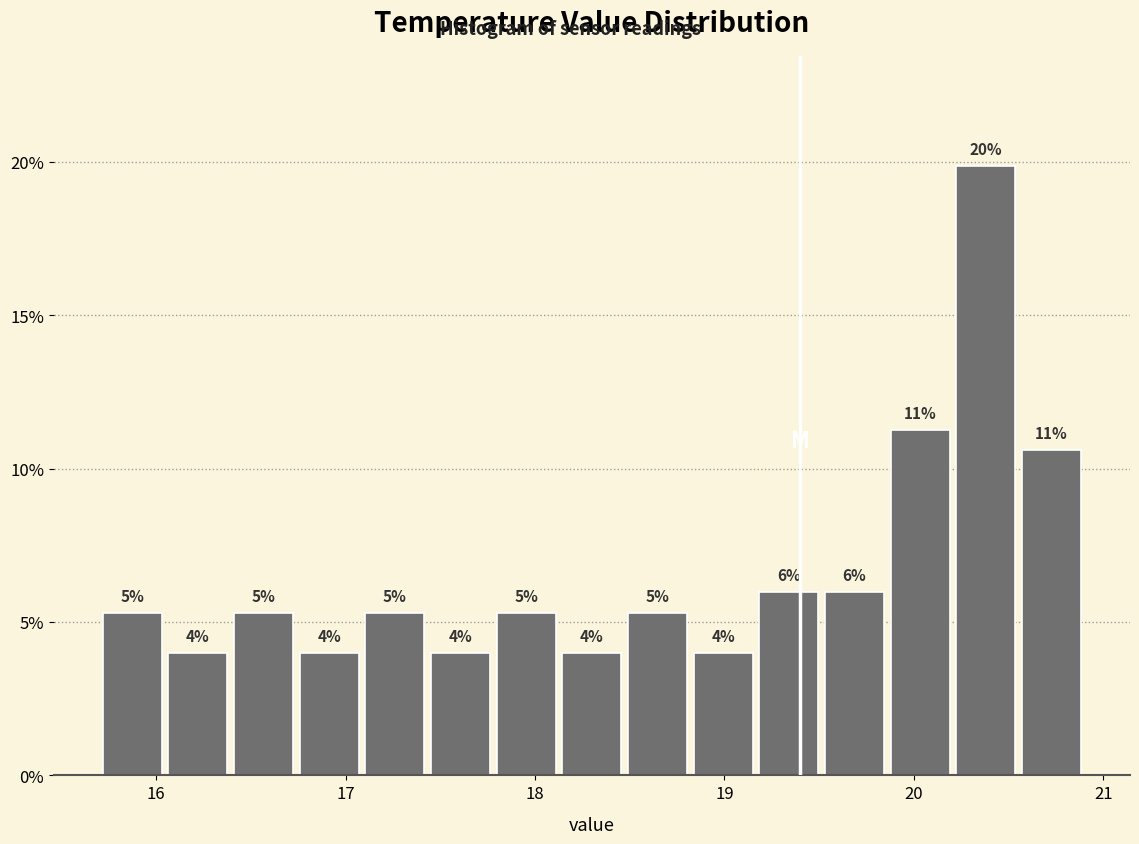

Read against the x-axis, roughly where is the centre of the tallest bar?

20.4